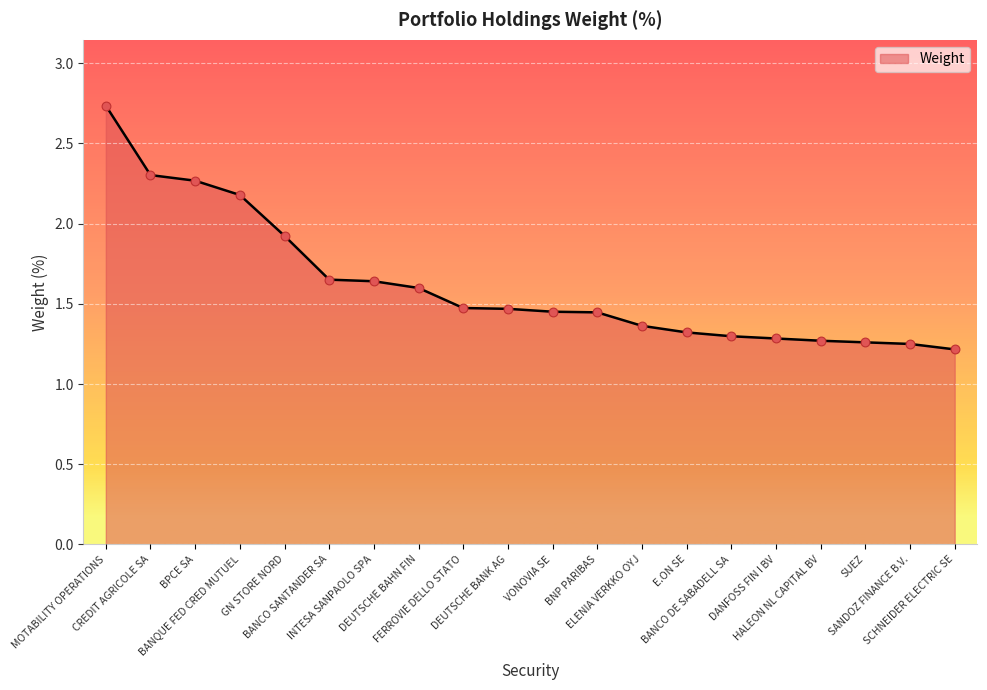

Which has a higher value, BNP PARIBAS or CREDIT AGRICOLE SA?

CREDIT AGRICOLE SA